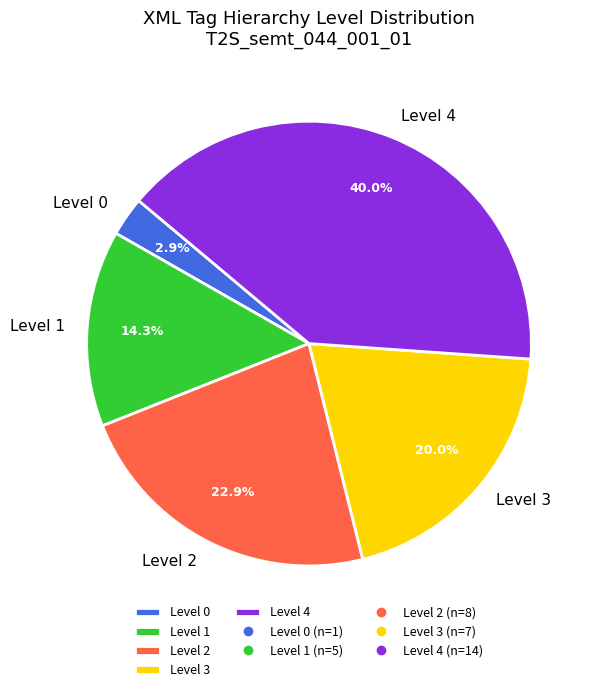

Does any single category account for the majority?

No